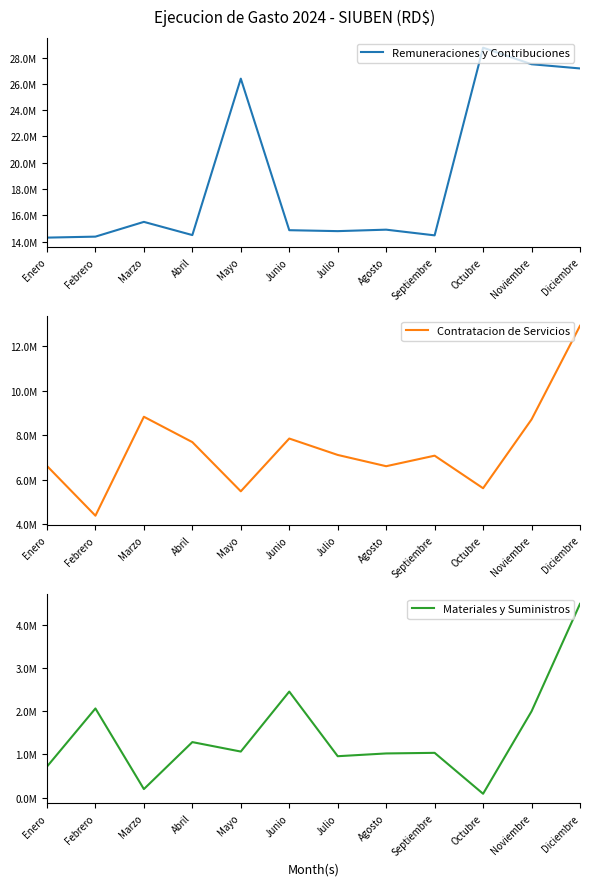

True or false: Materiales y Suministros and Remuneraciones y Contribuciones cross at least once.

False